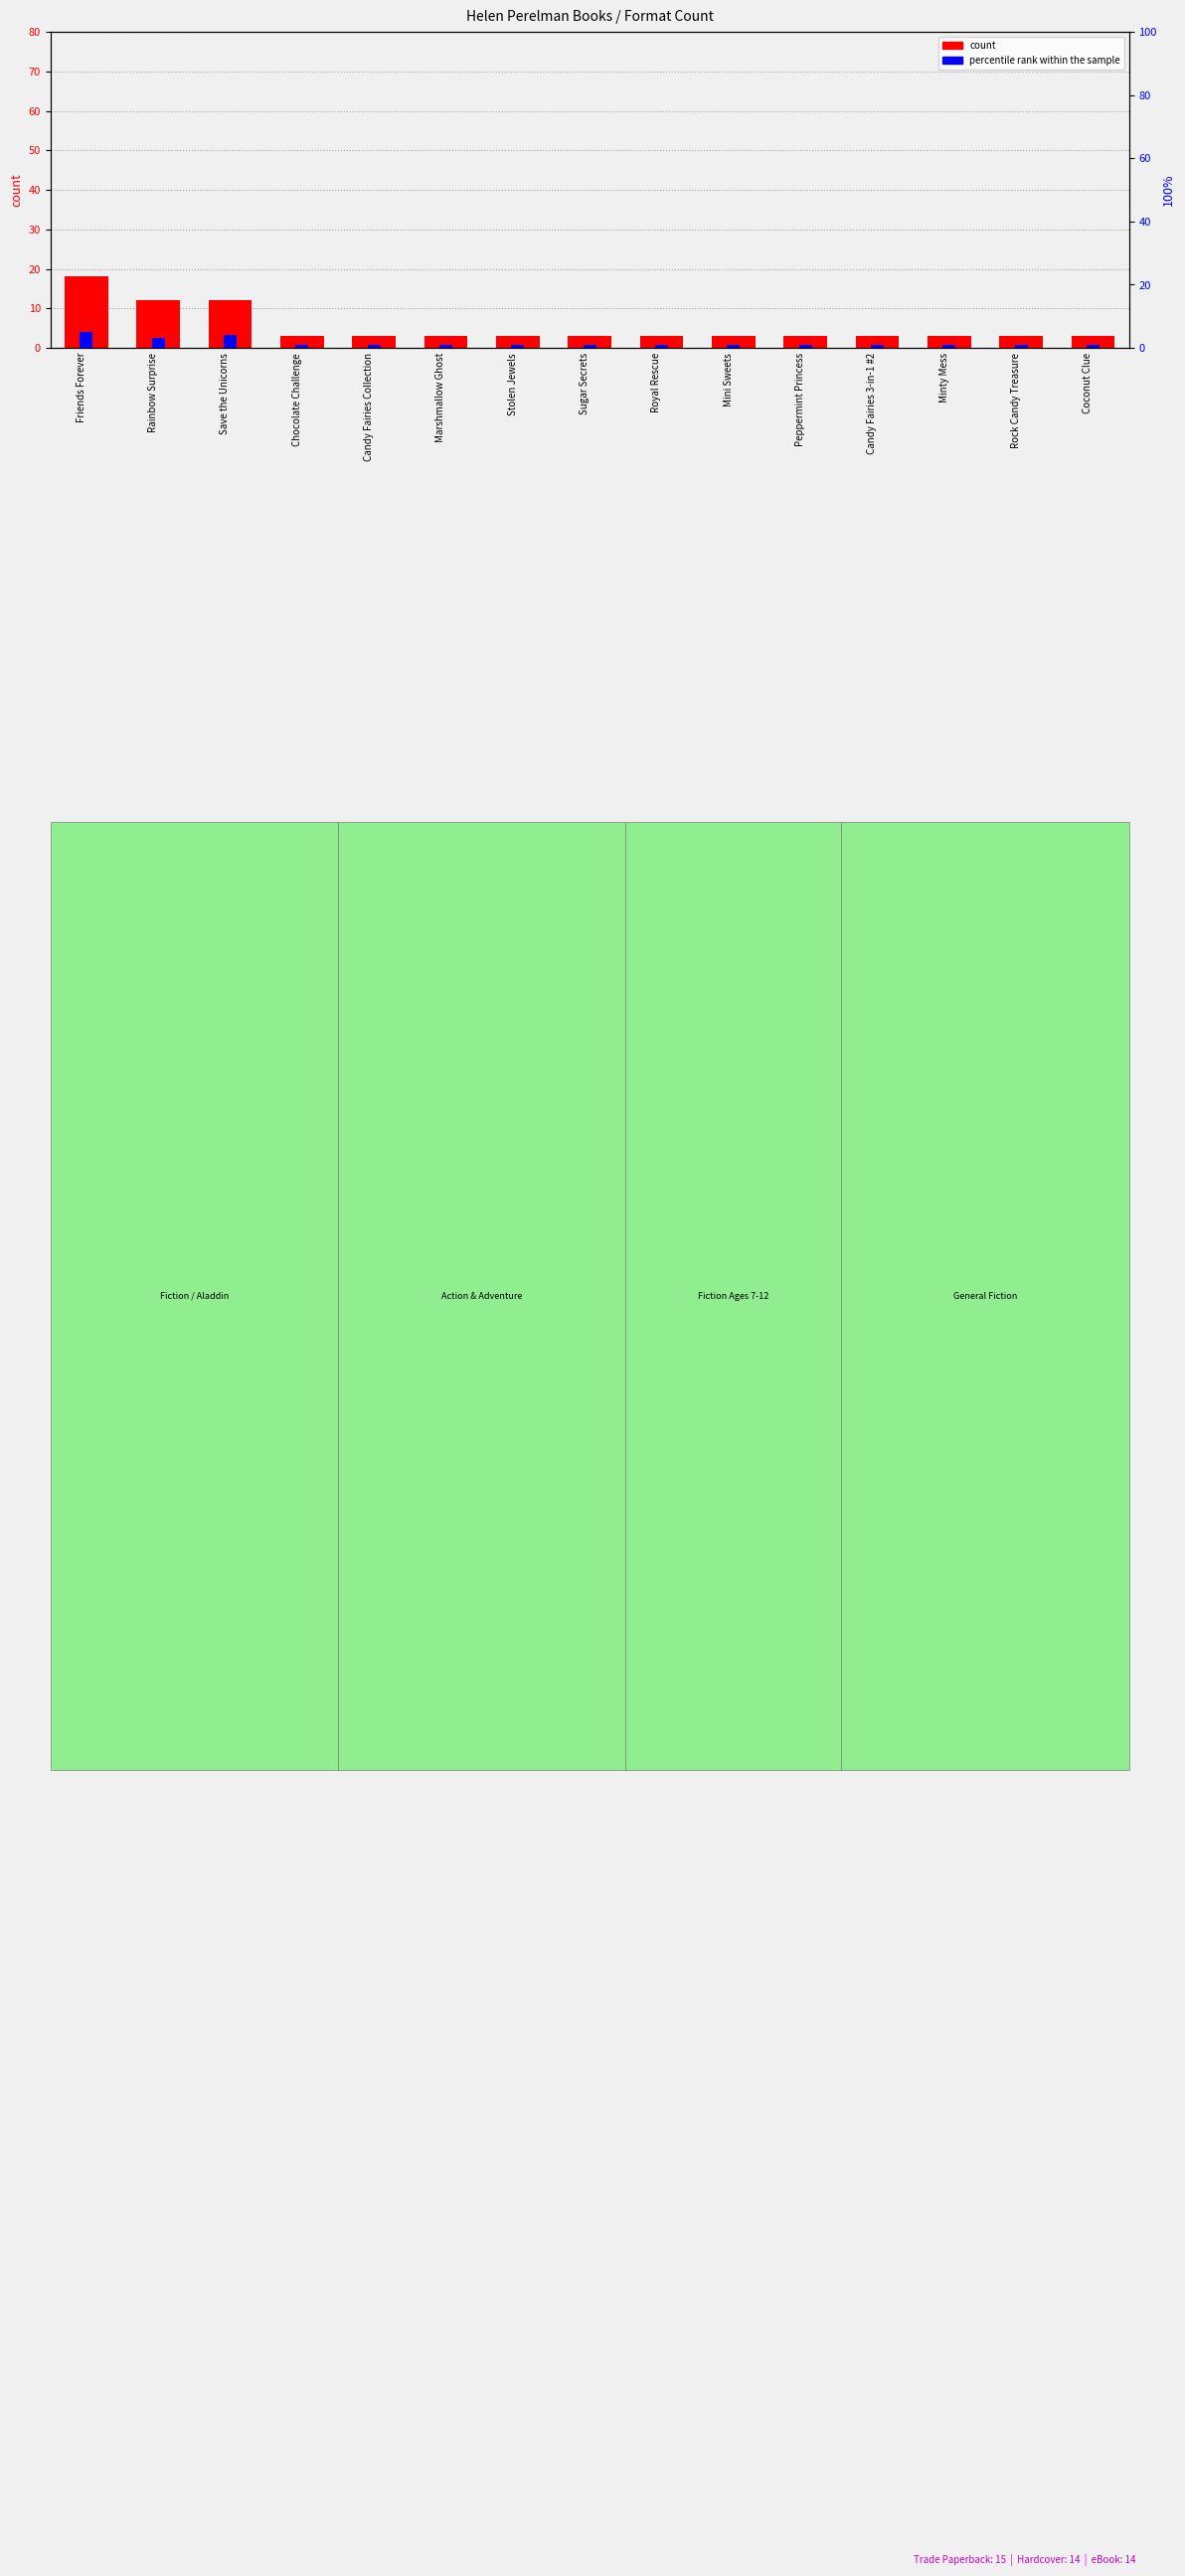

List the series in order of their overall mean, highest first.

count, percentile rank within the sample